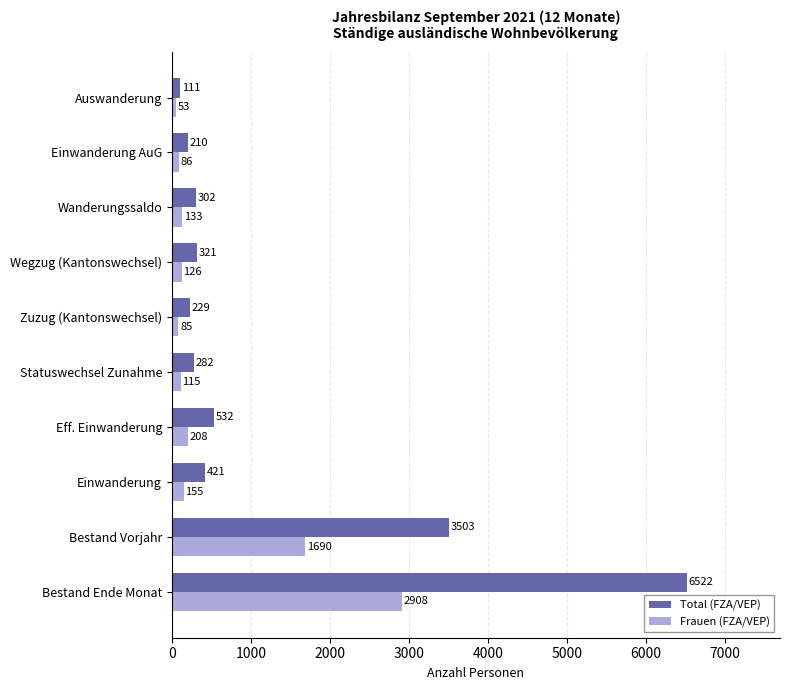

Where is Frauen (FZA/VEP) nearest to the value 1480?

Bestand Vorjahr